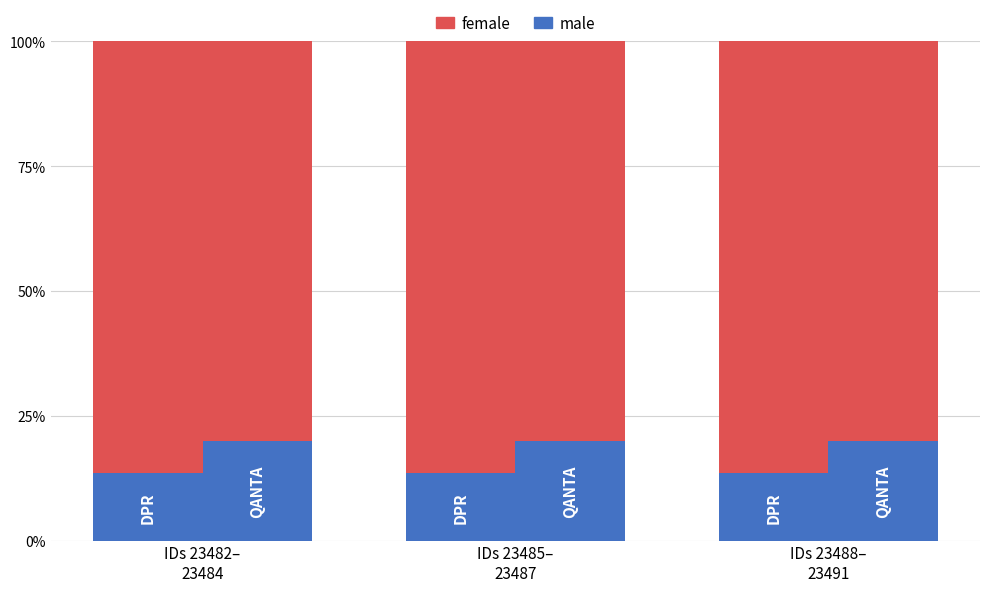

True or false: female has a value of 86.5 at IDs 23485–
23487.

True